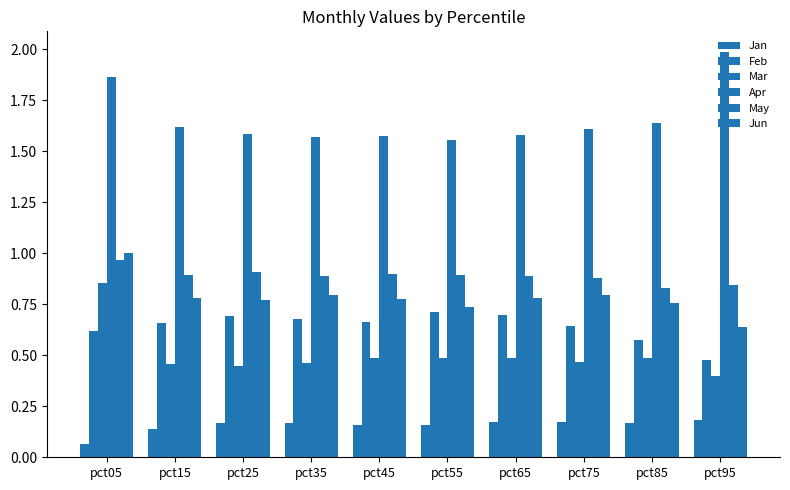

At pct65, list the series in order from largest to smallest.

Apr, May, Jun, Feb, Mar, Jan